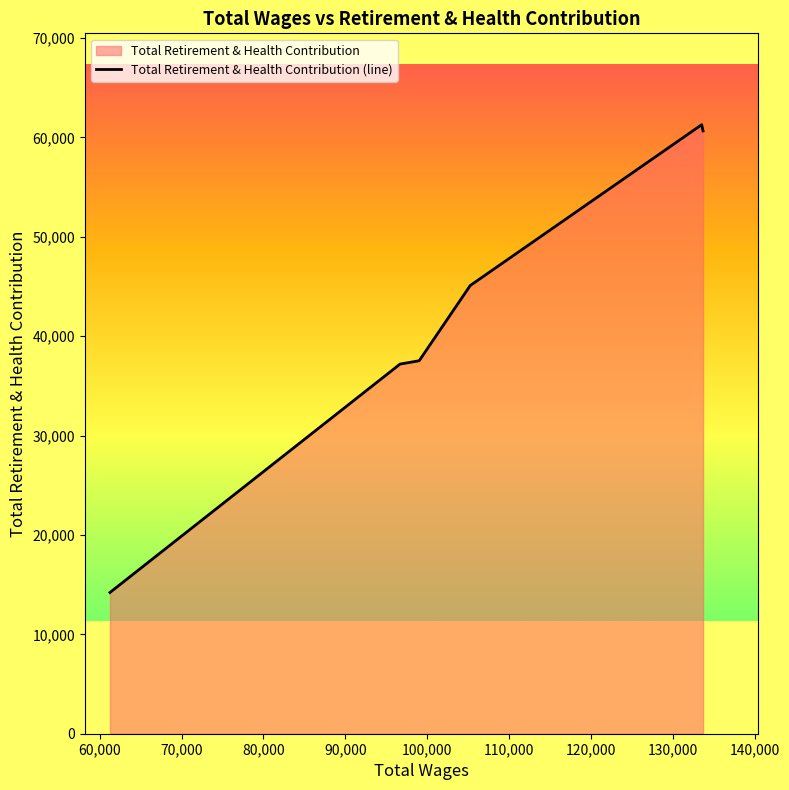

What is the sum of all values?

255987